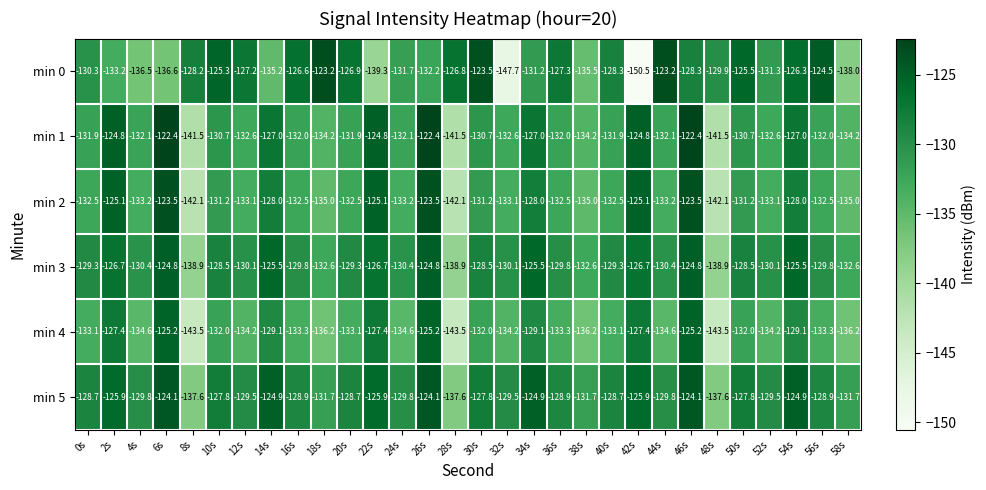

What is the smallest value displayed?

-150.5